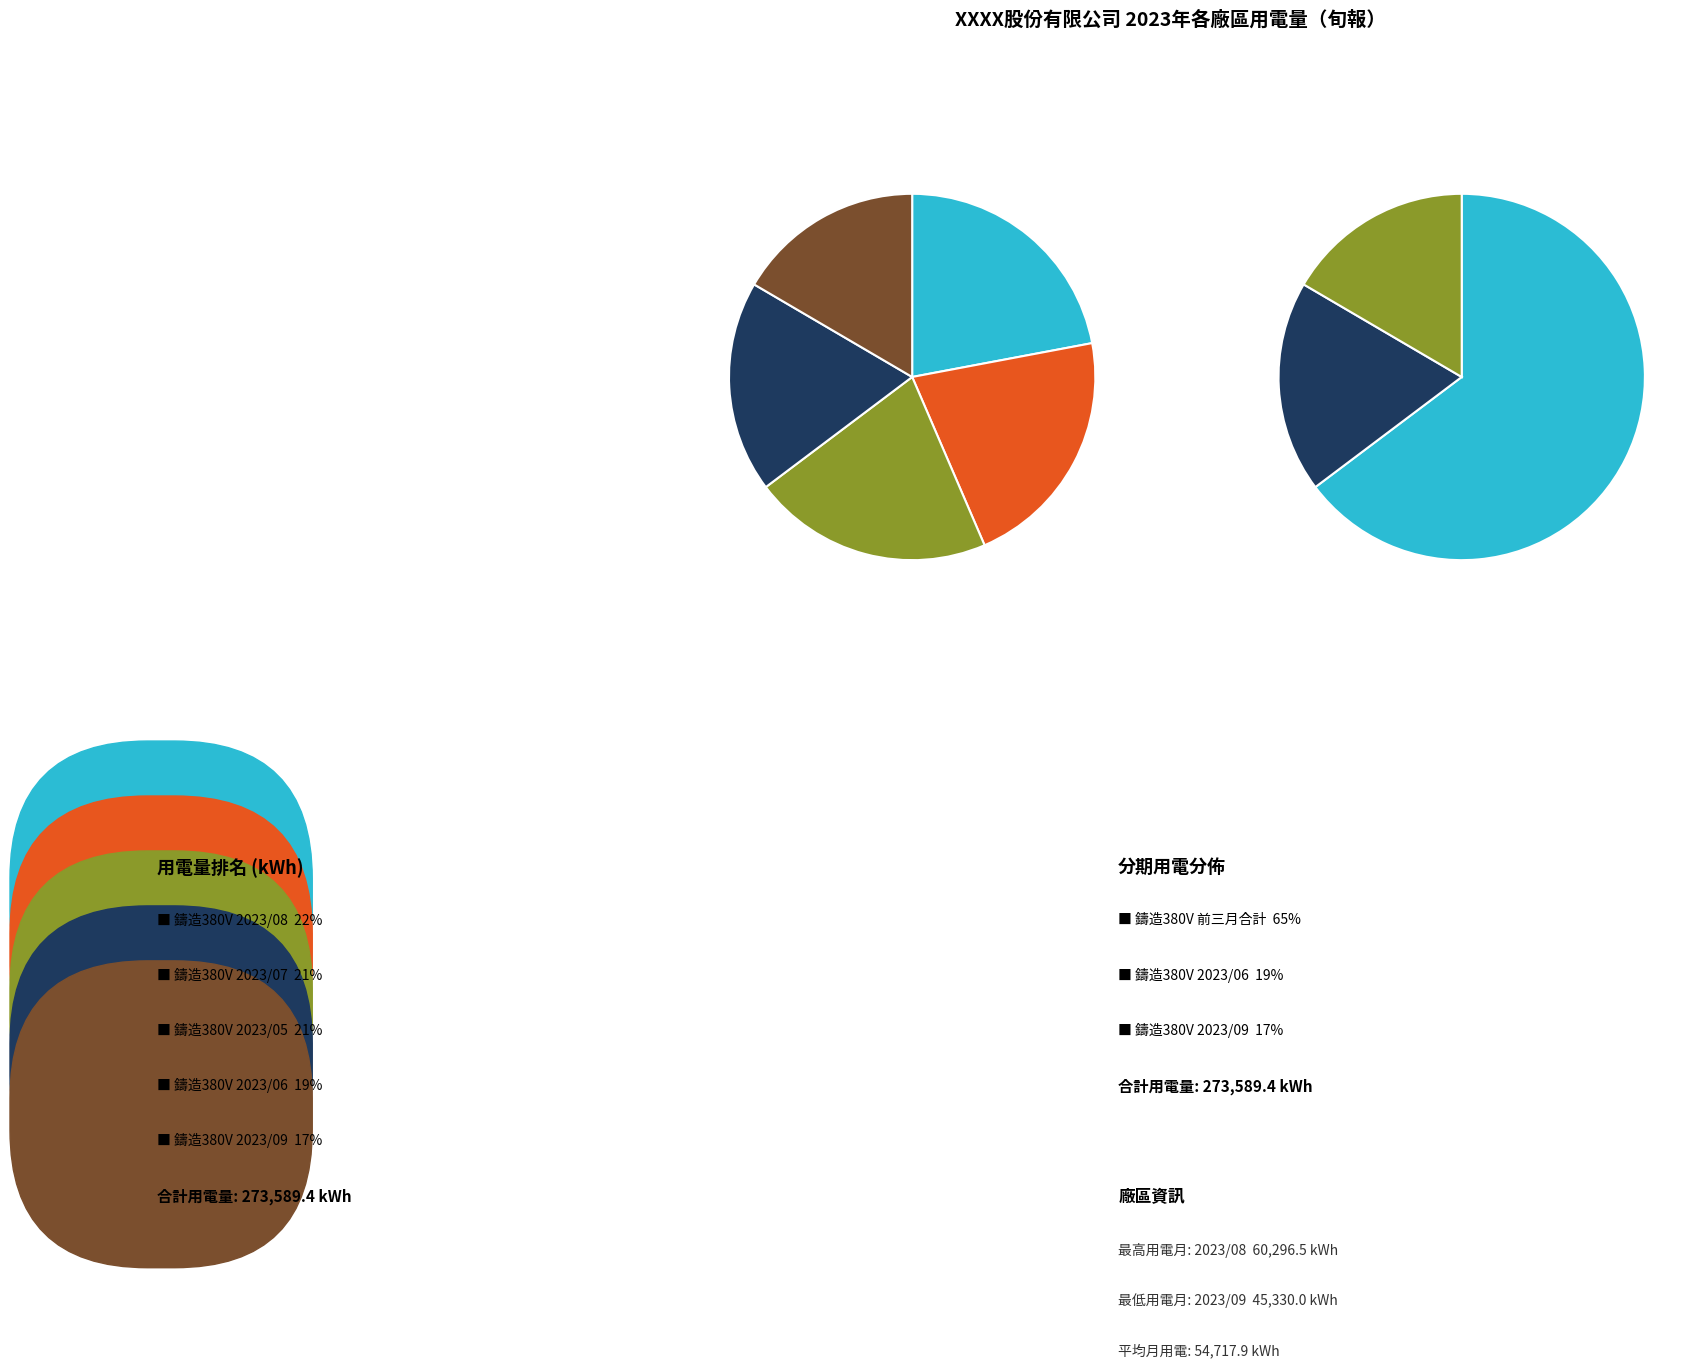

Is 鑄造380V (2023/09) the majority of the pie?

No